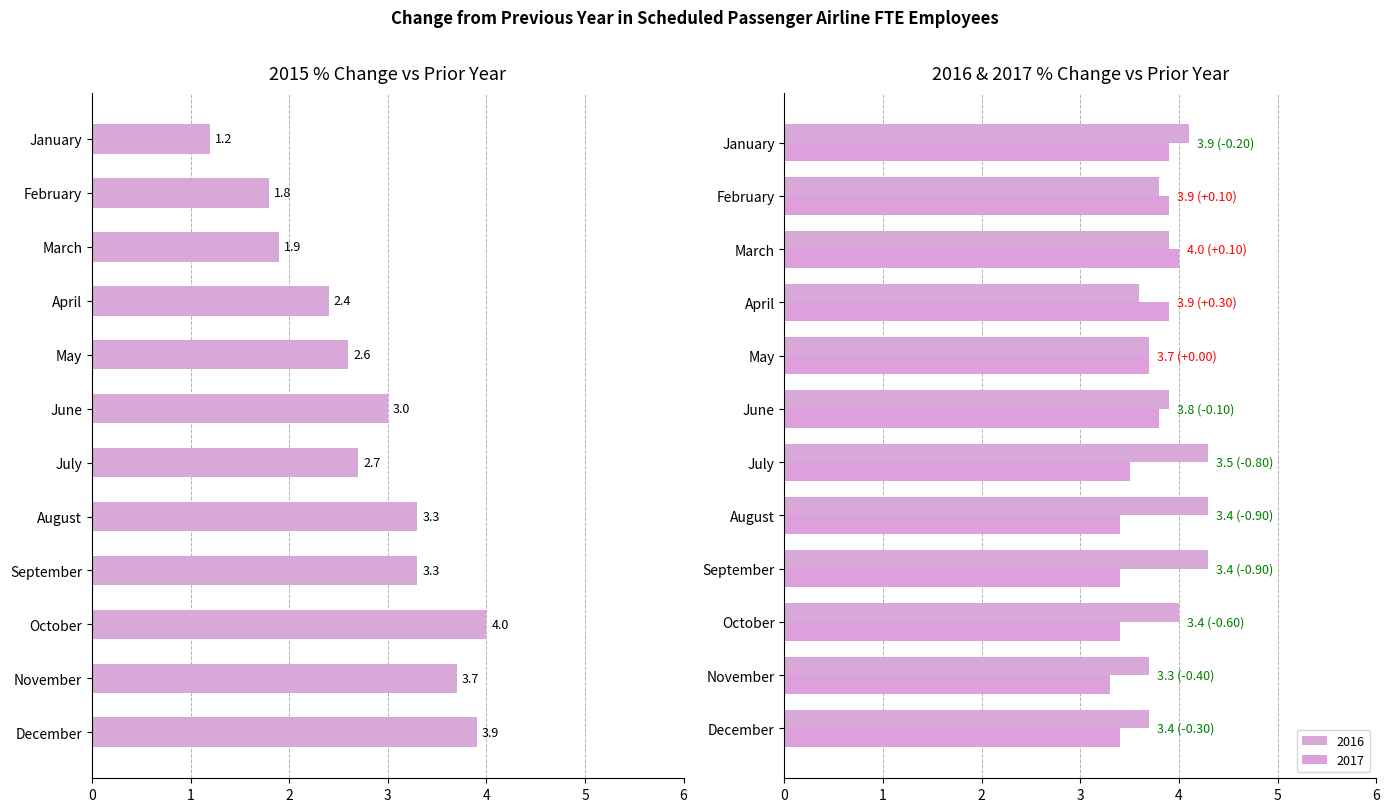

At which category is the sum across all series the highest?

October